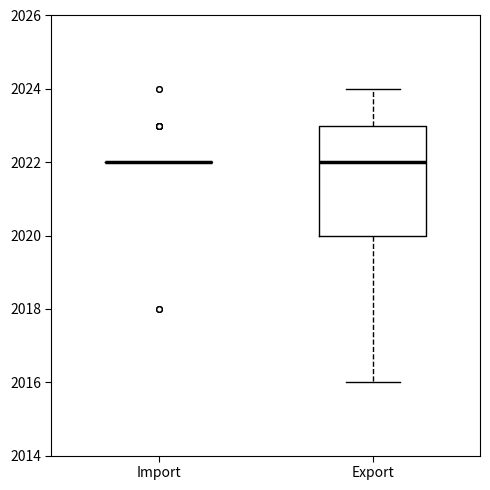

Where is the upper edge of the box for Export on the y-axis? The values are not printed on the chart, so give them approximately, as read against the axis.

2023